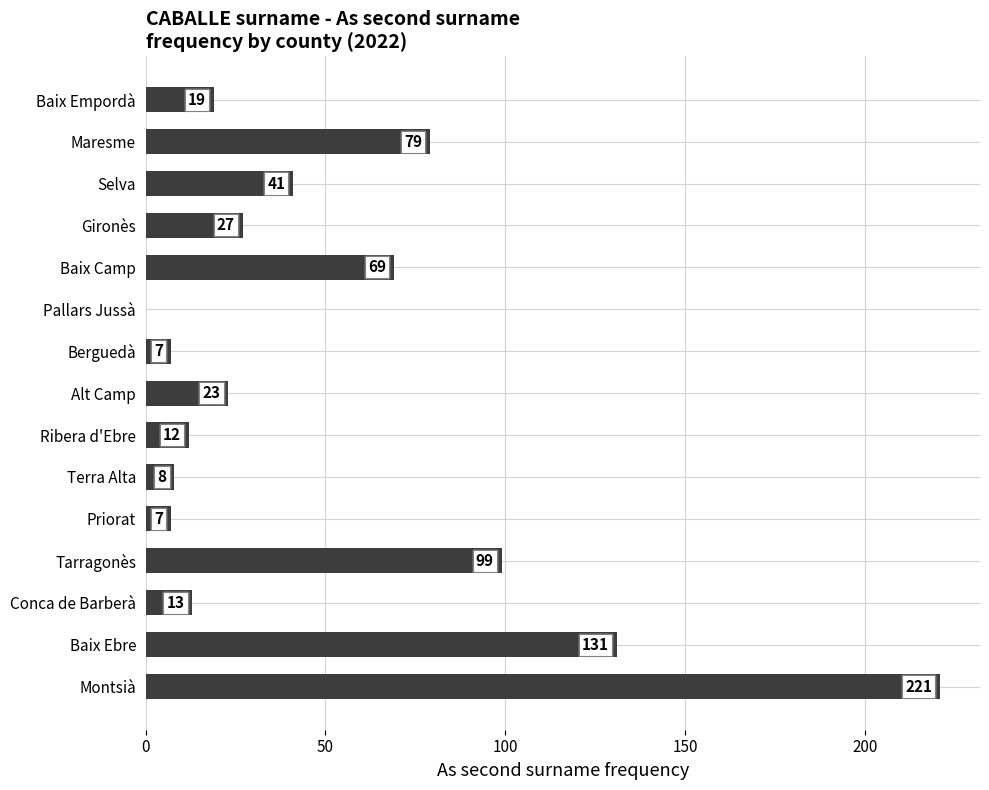

What is the sum of the values at Baix Ebre and Conca de Barberà?

144